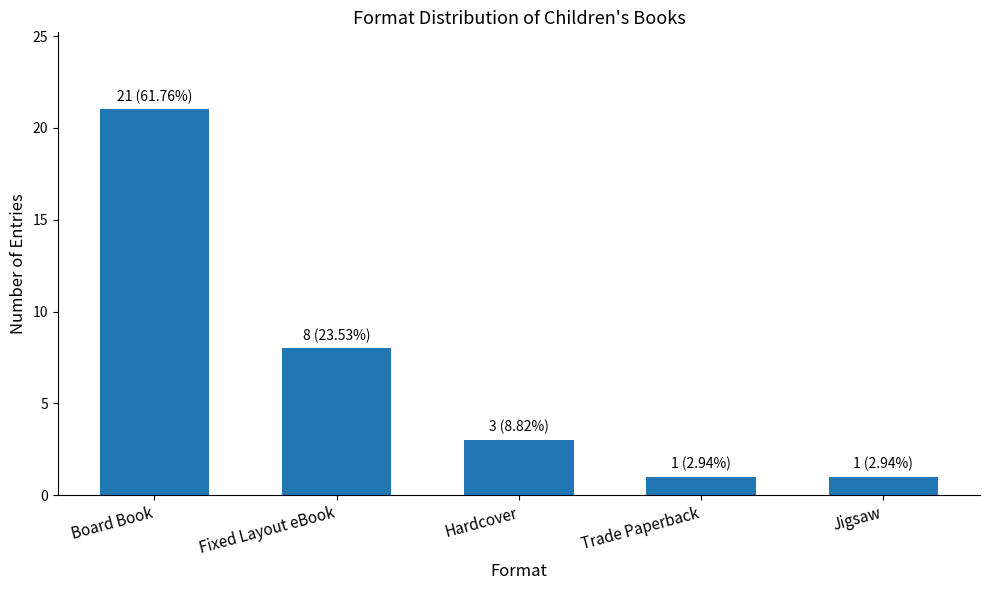

What is the average value?

7